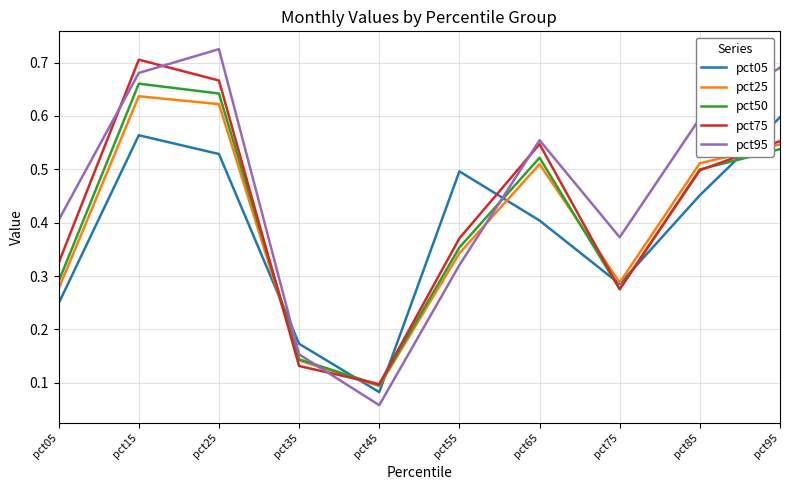

Is the value of pct05 at pct25 greater than the value of pct95 at pct85?

No